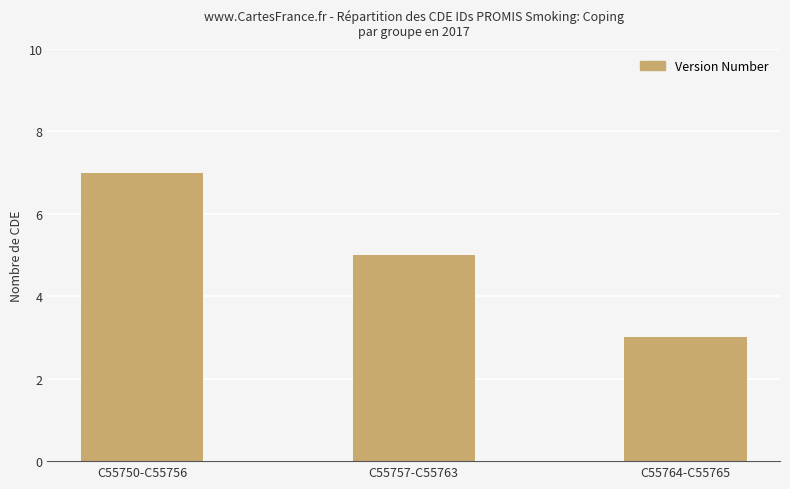

What is the approximate value at C55757-C55763?

5